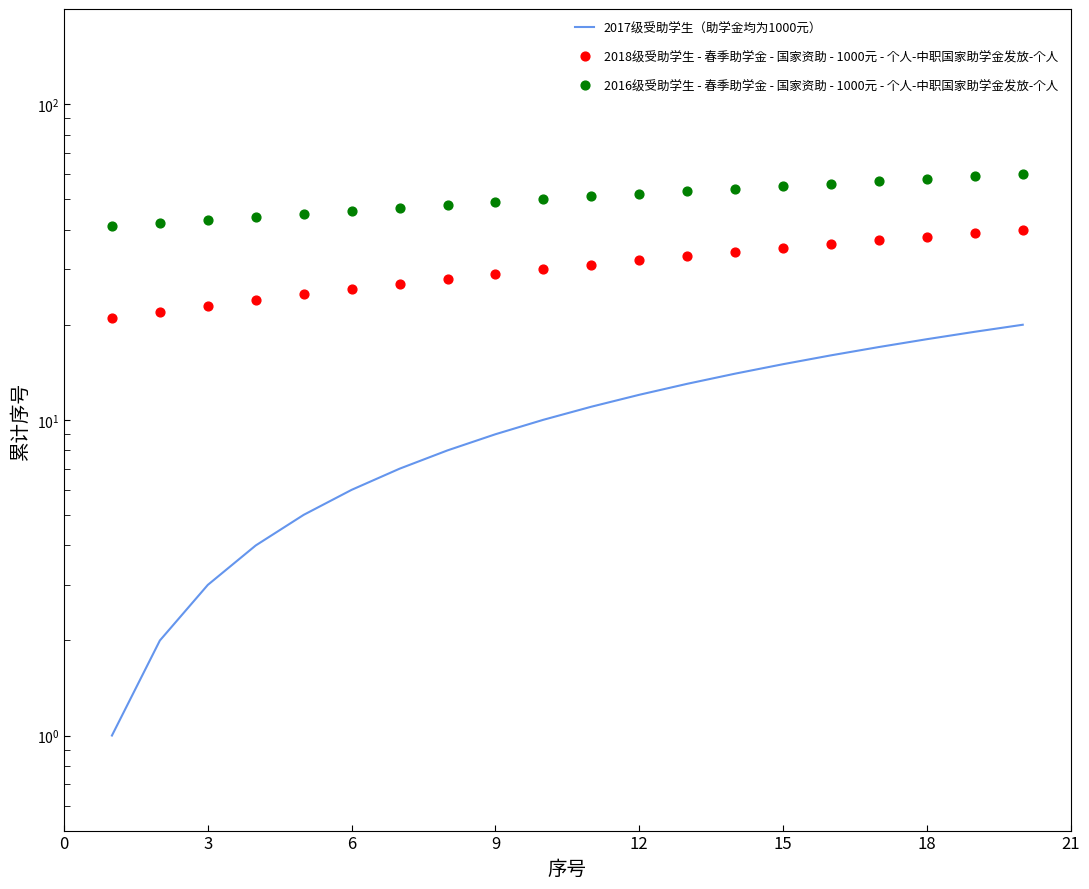

What are all the series names shown in the legend?

2017级受助学生（助学金均为1000元）, 2018级受助学生 - 春季助学金 - 国家资助 - 1000元 - 个人-中职国家助学金发放-个人, 2016级受助学生 - 春季助学金 - 国家资助 - 1000元 - 个人-中职国家助学金发放-个人